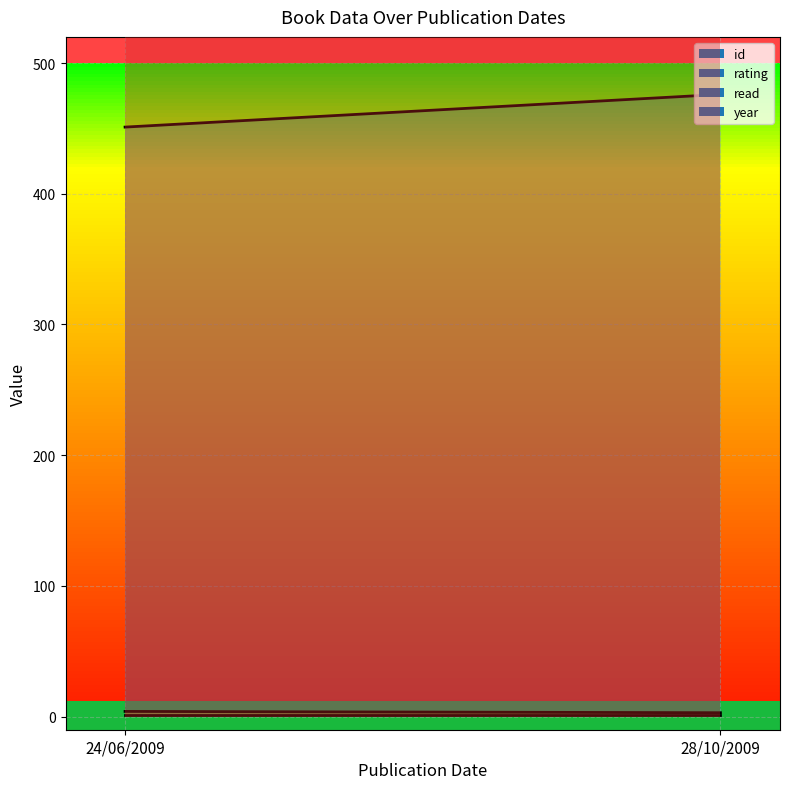

What is the total value across all series at 24/06/2009?

2465